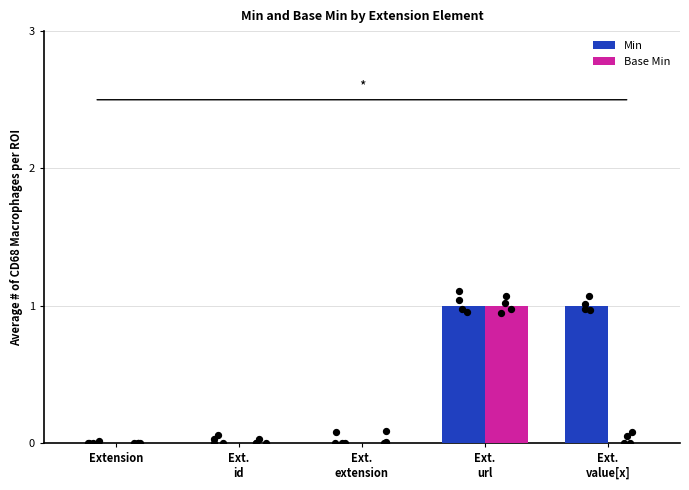

Which series has the widest spread of Y values?

Min